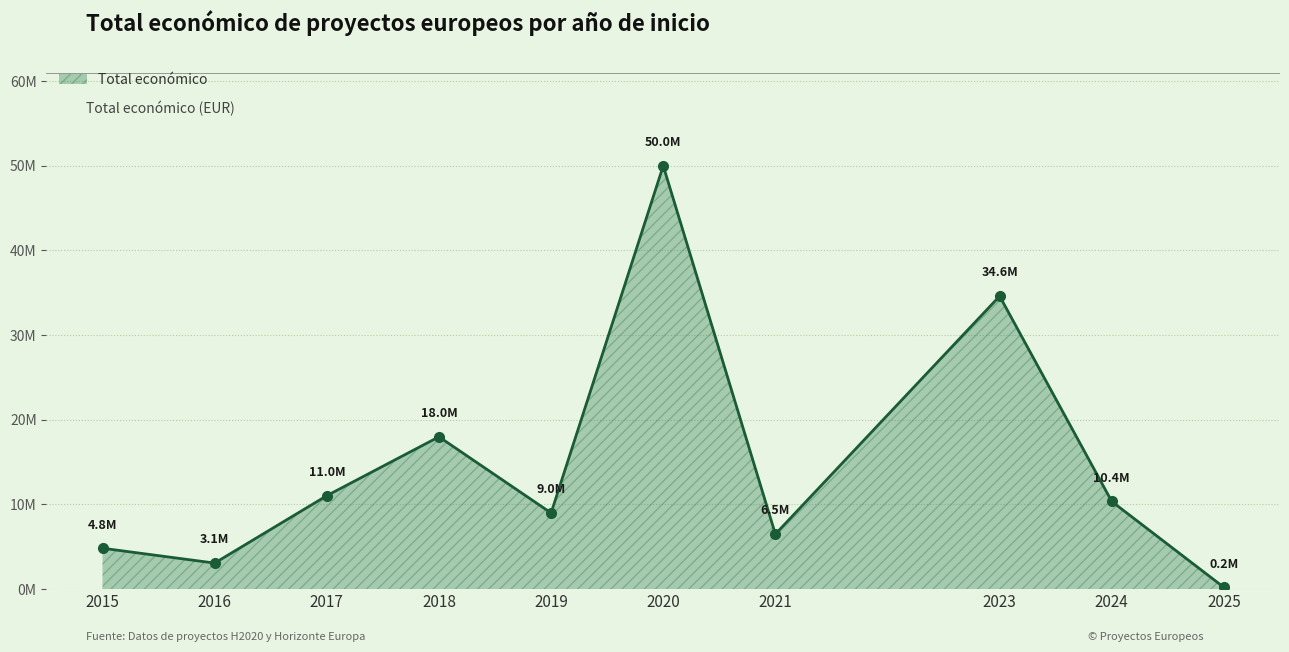

Which category has the highest value across all series?

2020